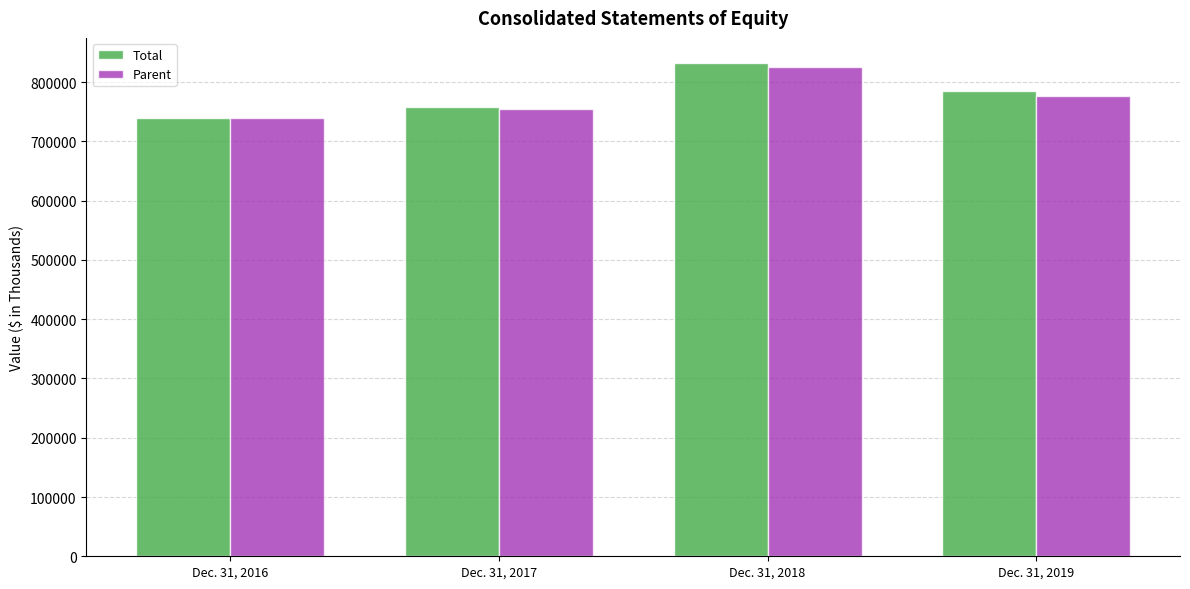

At how many categories does at least one series exceed 815896?

1